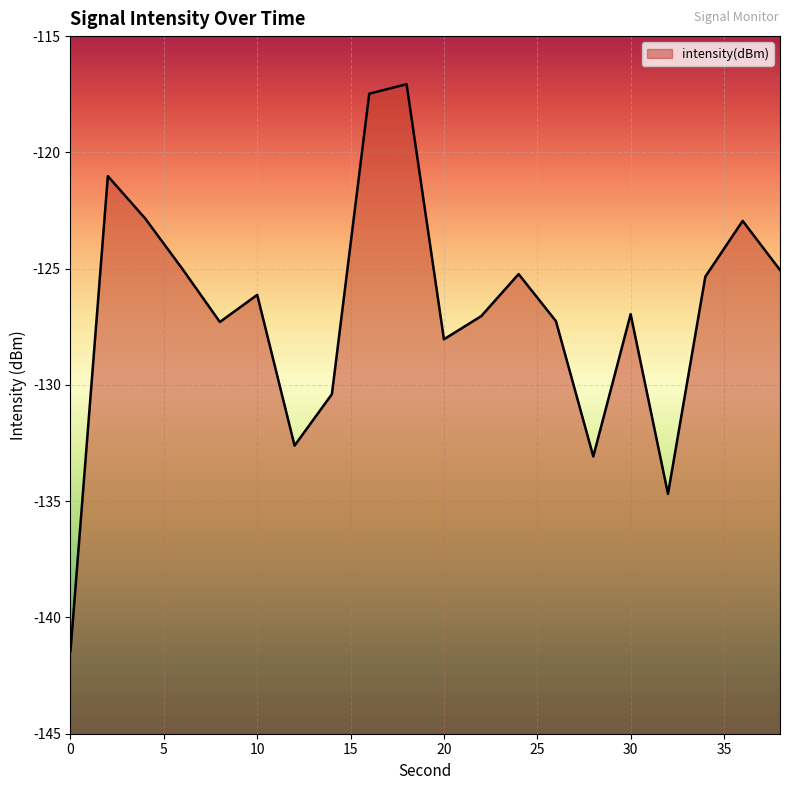

The chart shows a value of -199.8 at 18. True or false?

False